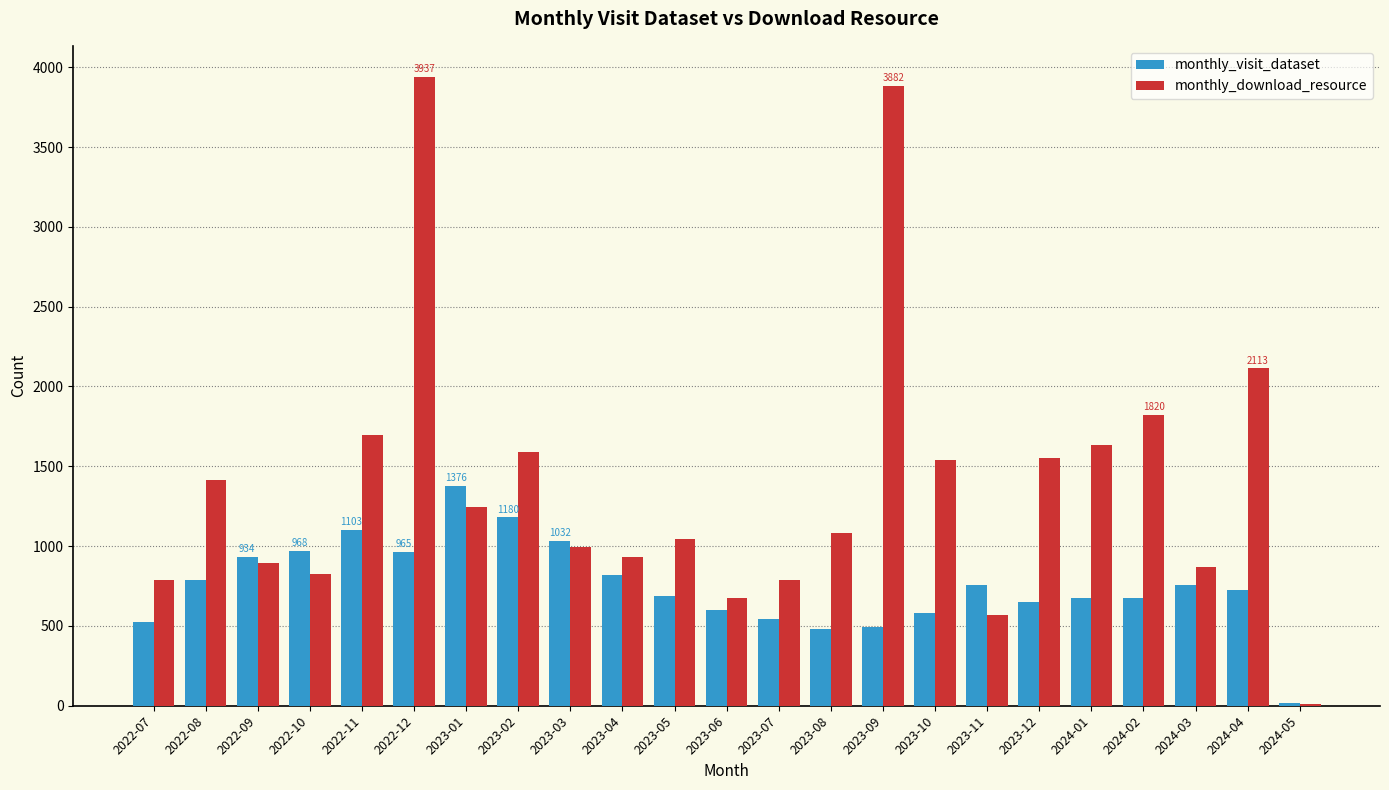

The value of monthly_visit_dataset at 2022-07 is 527. True or false?

True